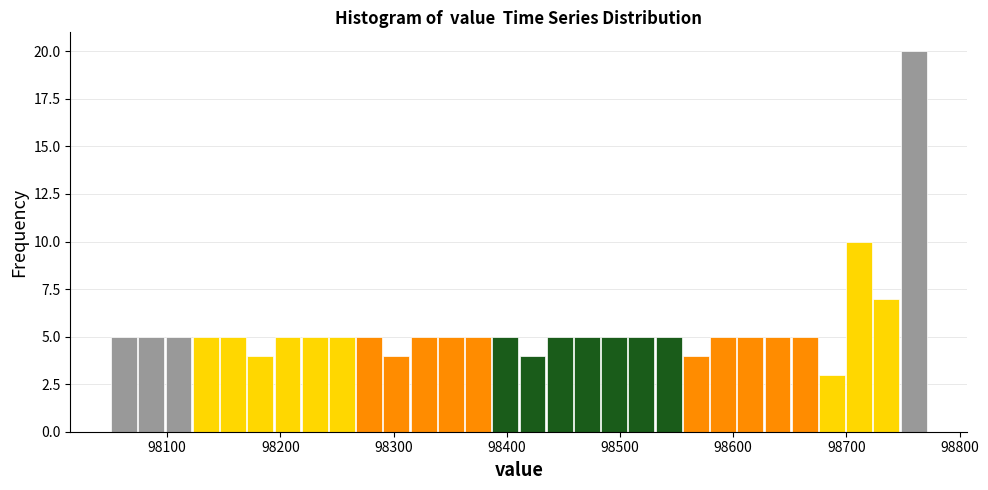

Read against the x-axis, roughly where is the centre of the tallest bar?

98760